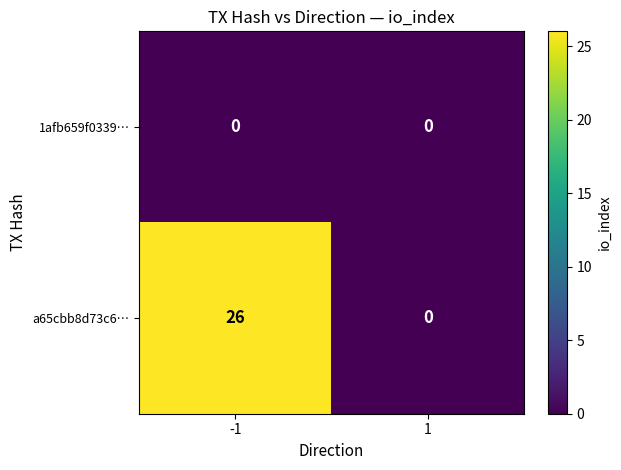

Which series has the widest spread of values?

a65cbb8d73c6…